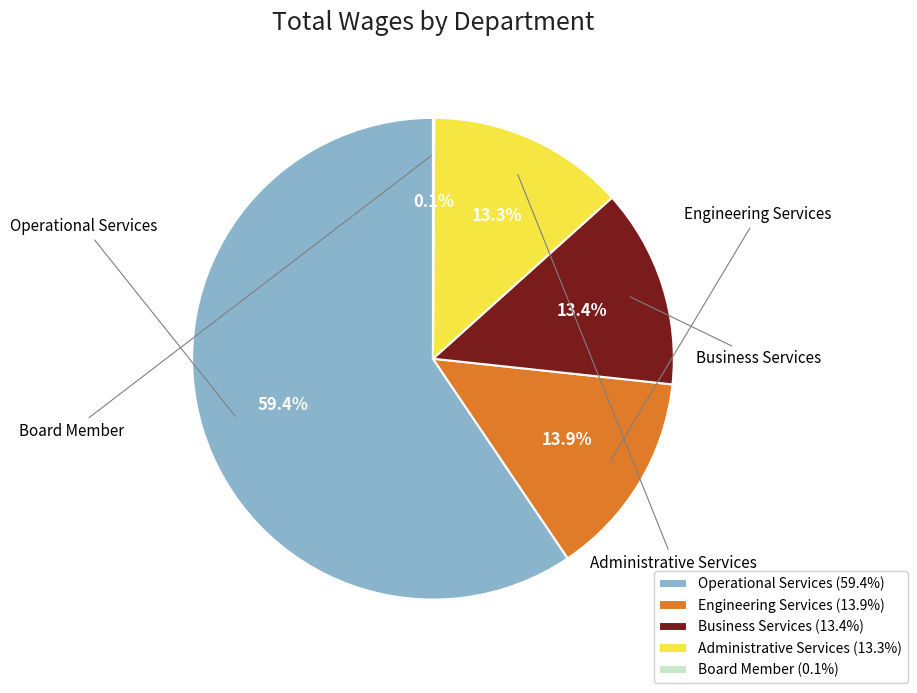

The Business Services slice represents 13% of the pie. True or false?

True